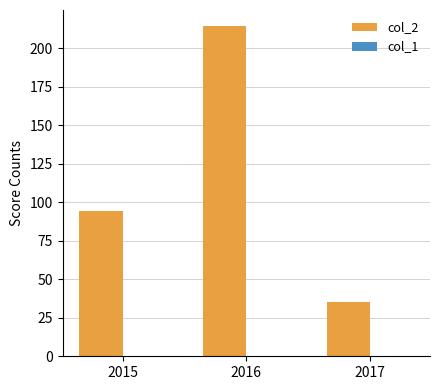

Reading left to right, extract all data points from this chart.

2015=94	2016=214	2017=35